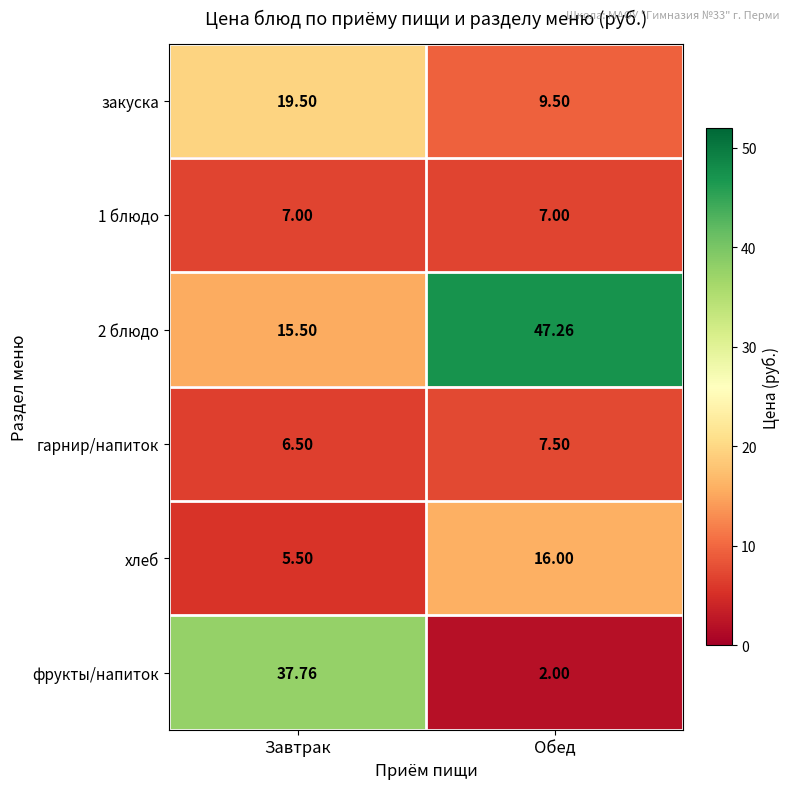

How many data points does each series have?

2